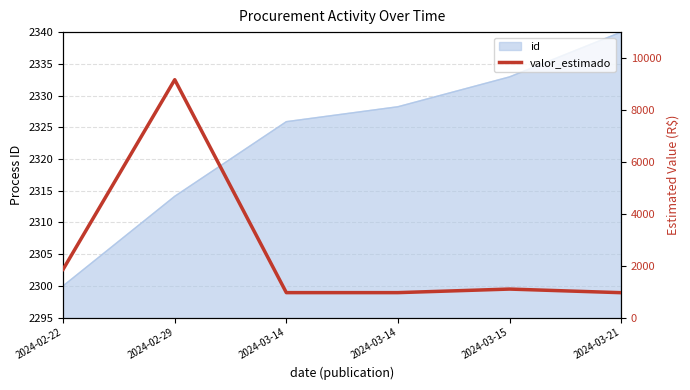

Does the chart have visible grid lines?

Yes